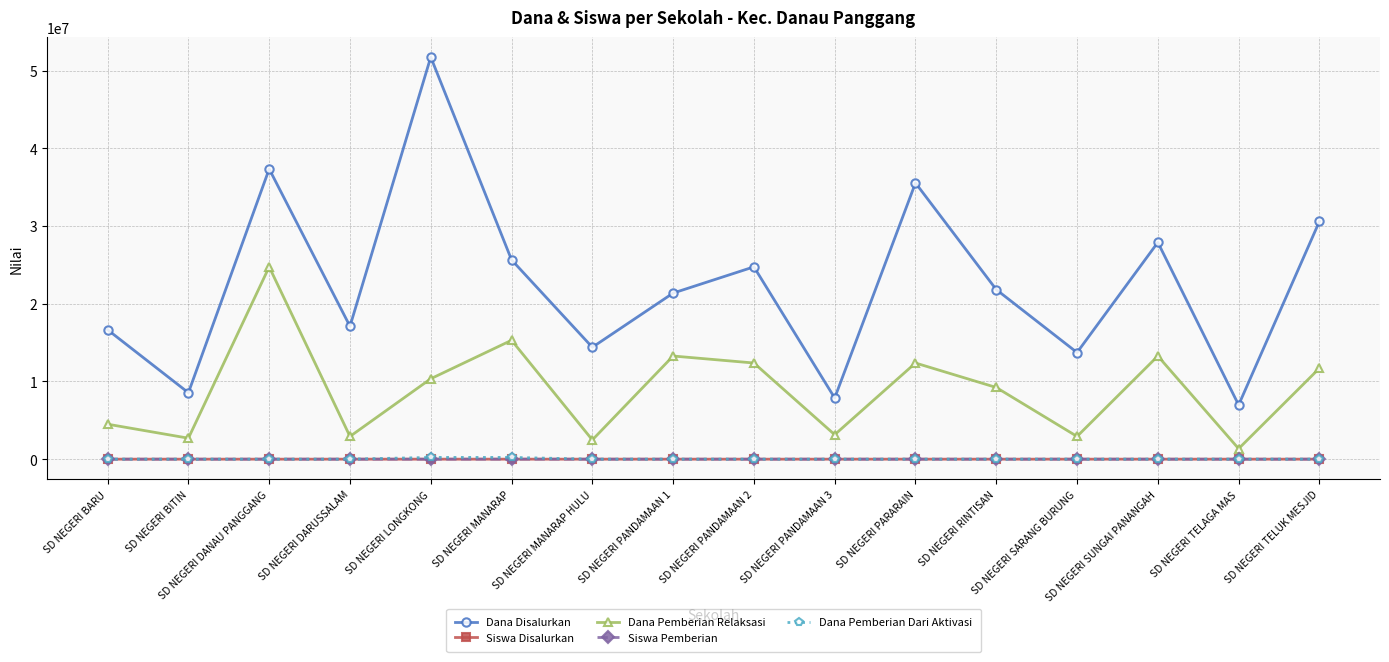

How many distinct data groups are displayed?

5